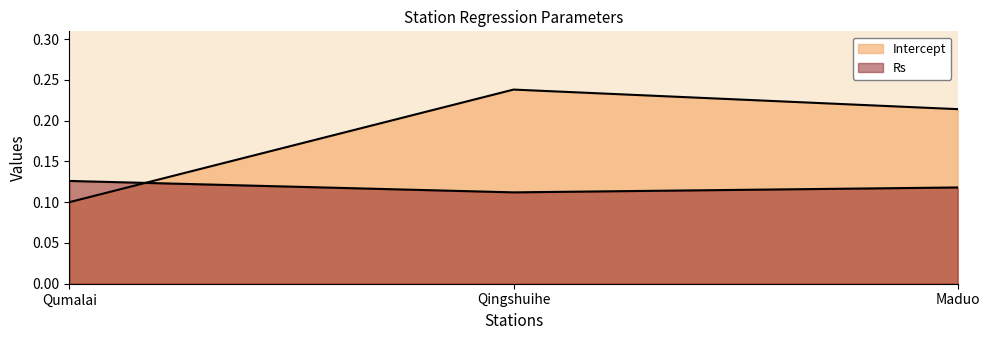

What is the lowest value of the Intercept series?

0.1